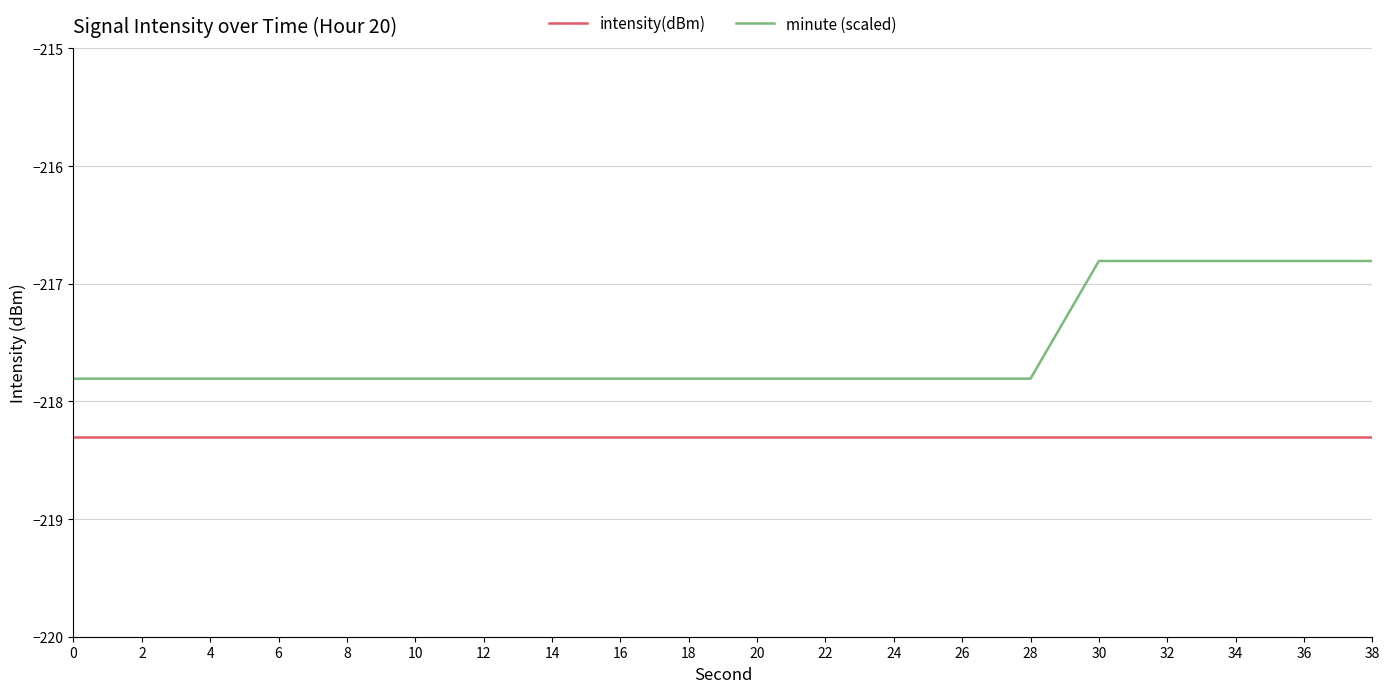

Which series has the largest total across all categories?

minute (scaled)